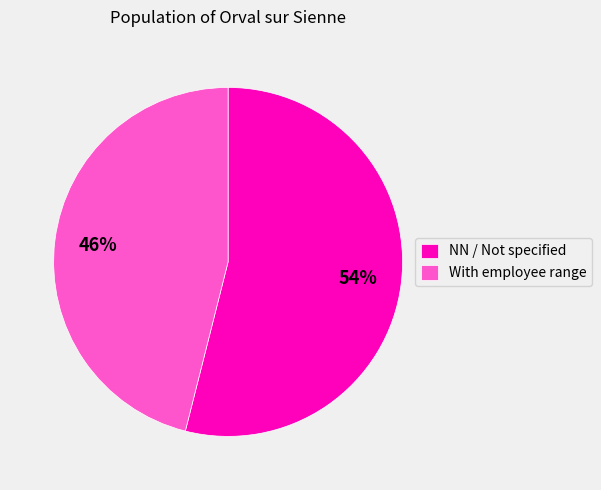

Which has a higher value, NN / Not specified or With employee range?

NN / Not specified